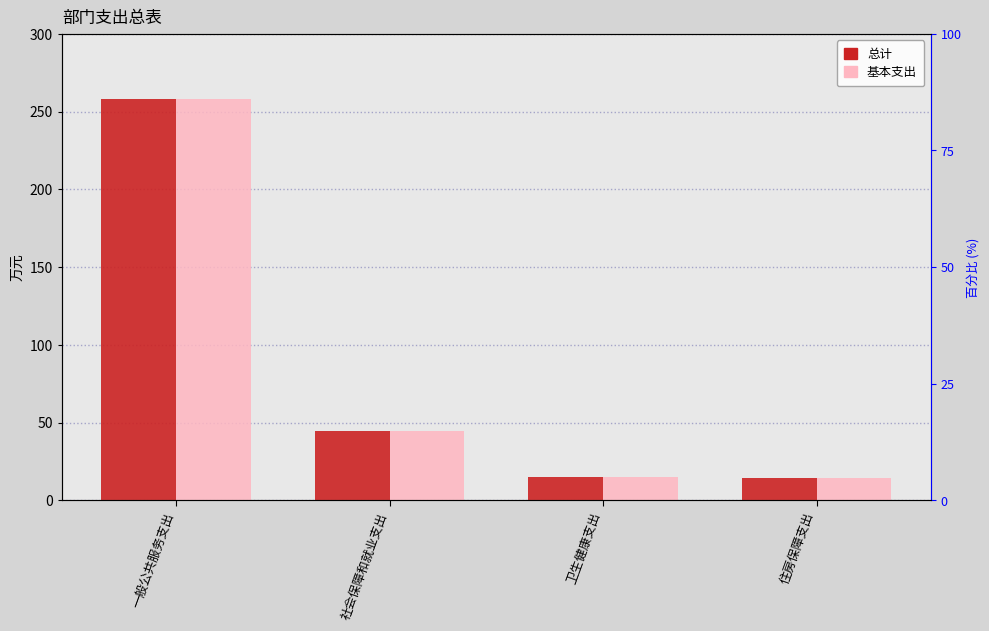

List the labels in order of 基本支出 value, smallest first.

住房保障支出, 卫生健康支出, 社会保障和就业支出, 一般公共服务支出